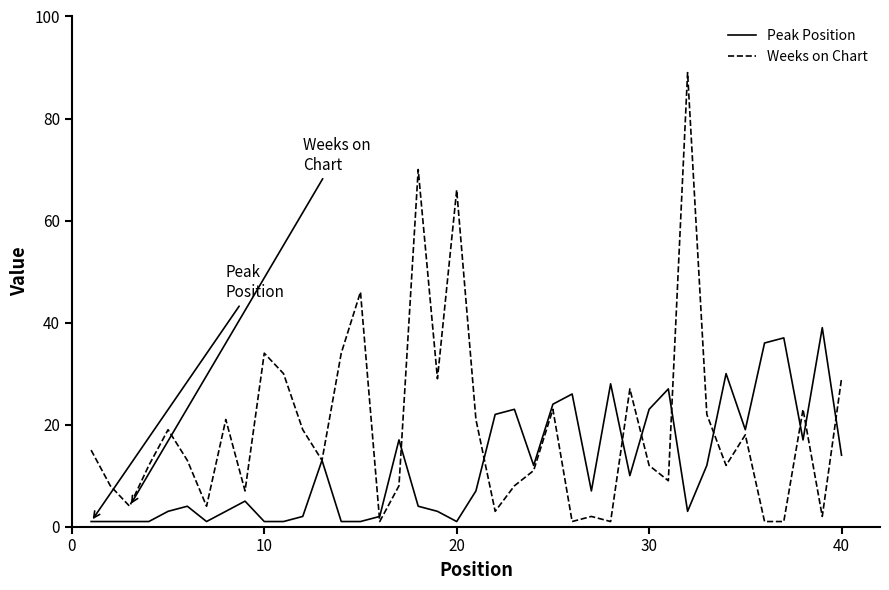

List the series in order of their peak value, highest first.

Weeks on Chart, Peak Position